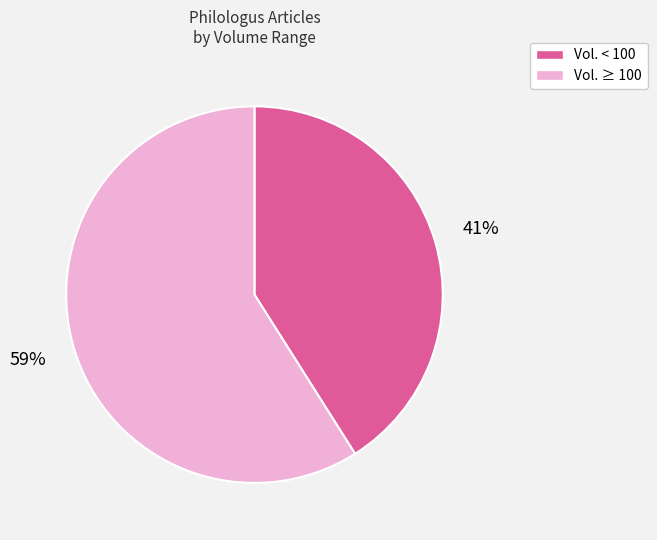

Is there any slice that represents more than half of the pie?

Yes